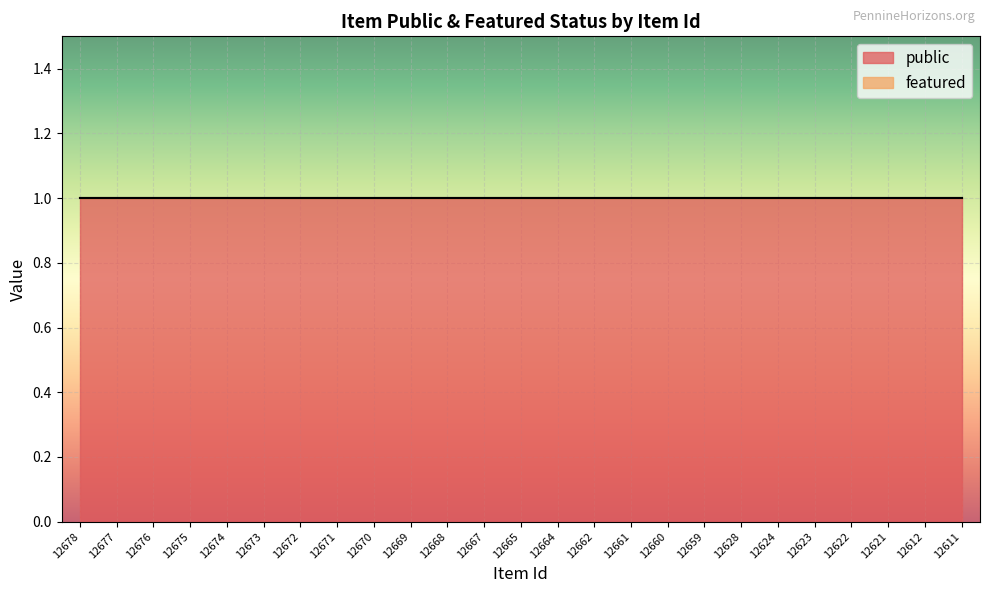

How many lines are shown in the chart?

2